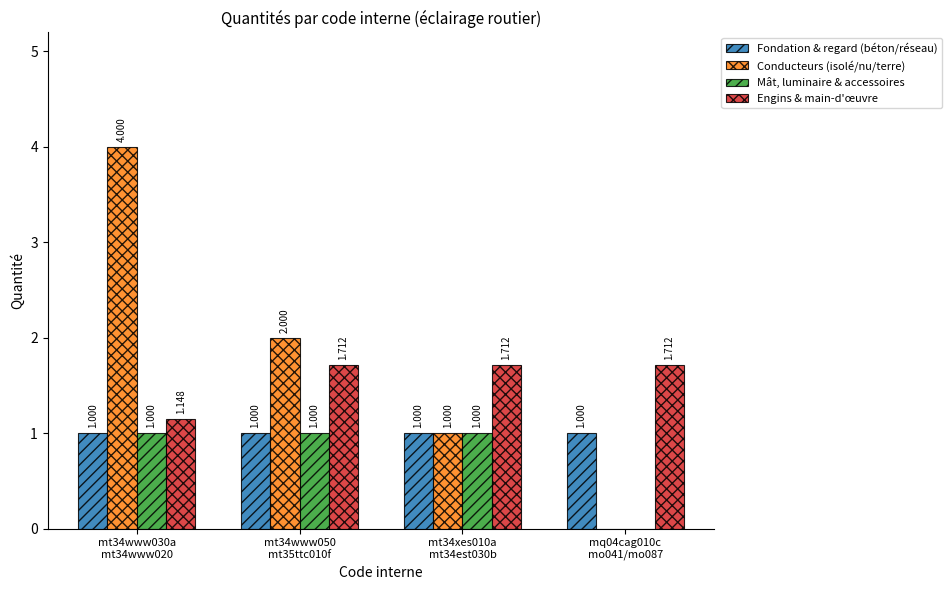

Which series has the largest total across all categories?

Conducteurs (isolé/nu/terre)